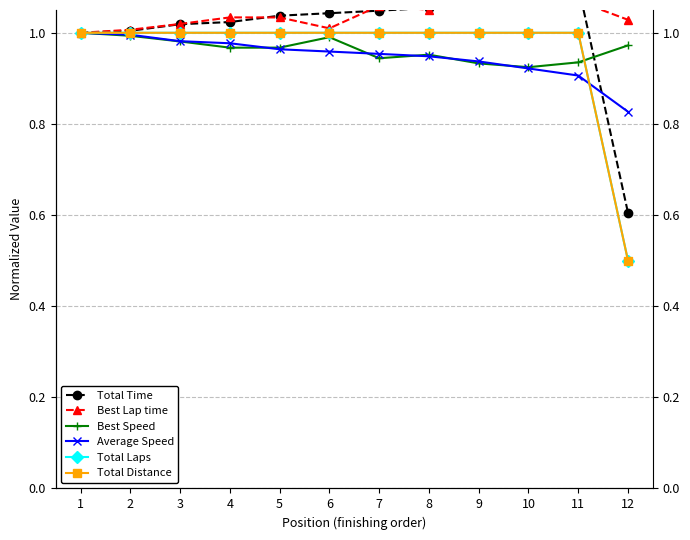

Is this an area chart (filled region under the line)?

No